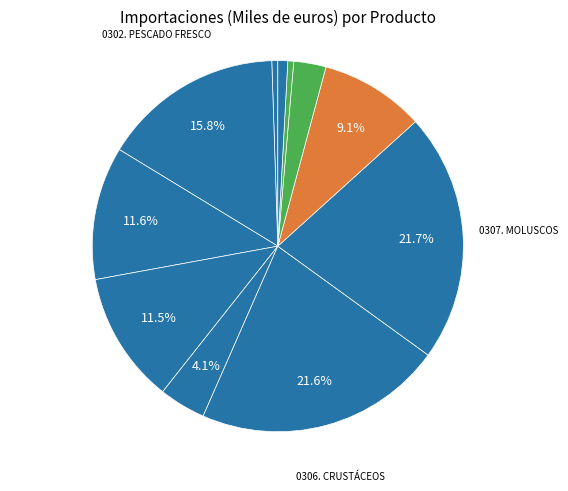

To the nearest percent, what is the difference between the largest and smallest slice percentages?

21%